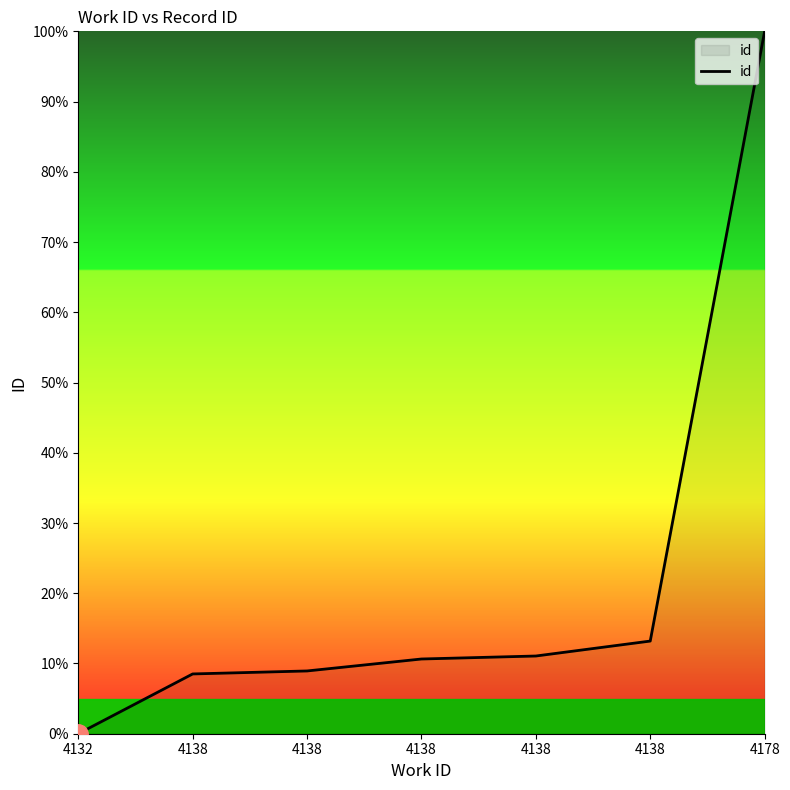

What is the greatest value displayed?

100.0